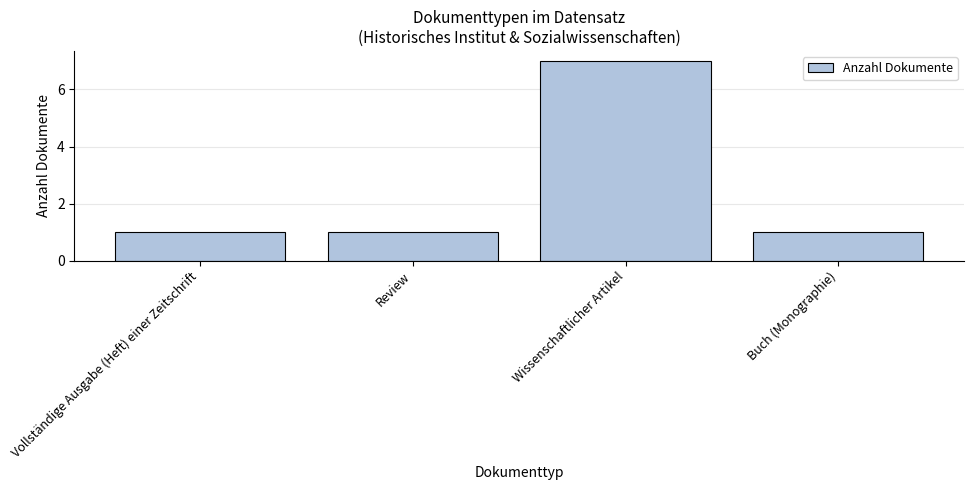

Reading left to right, transcribe all the data shown in this chart.

Vollständige Ausgabe (Heft) einer Zeitschrift=1	Review=1	Wissenschaftlicher Artikel=7	Buch (Monographie)=1